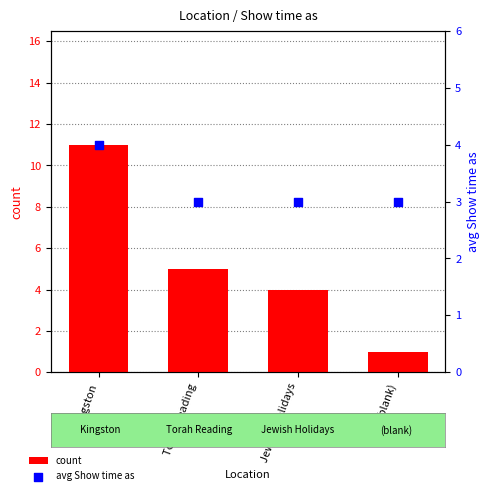

Which series has the largest total across all categories?

count